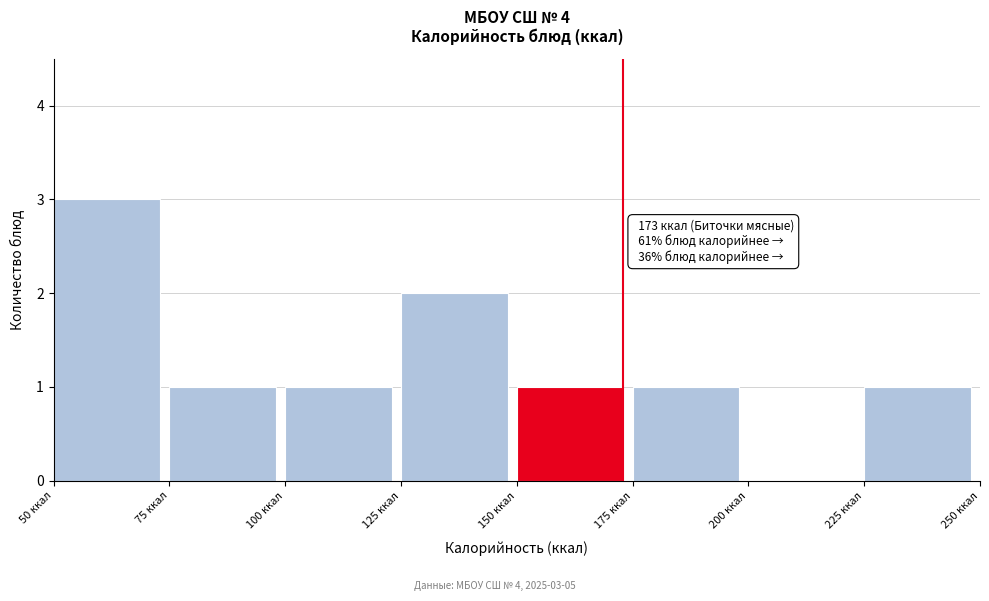

Which range on the x-axis has the tallest bar?

50 to 75